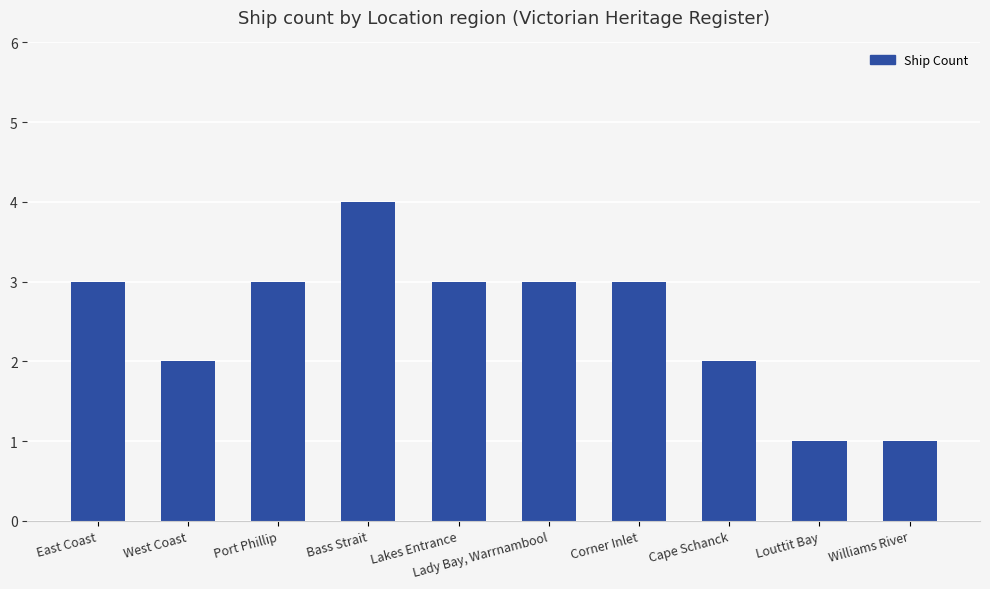

Count the number of categories in the chart.

10